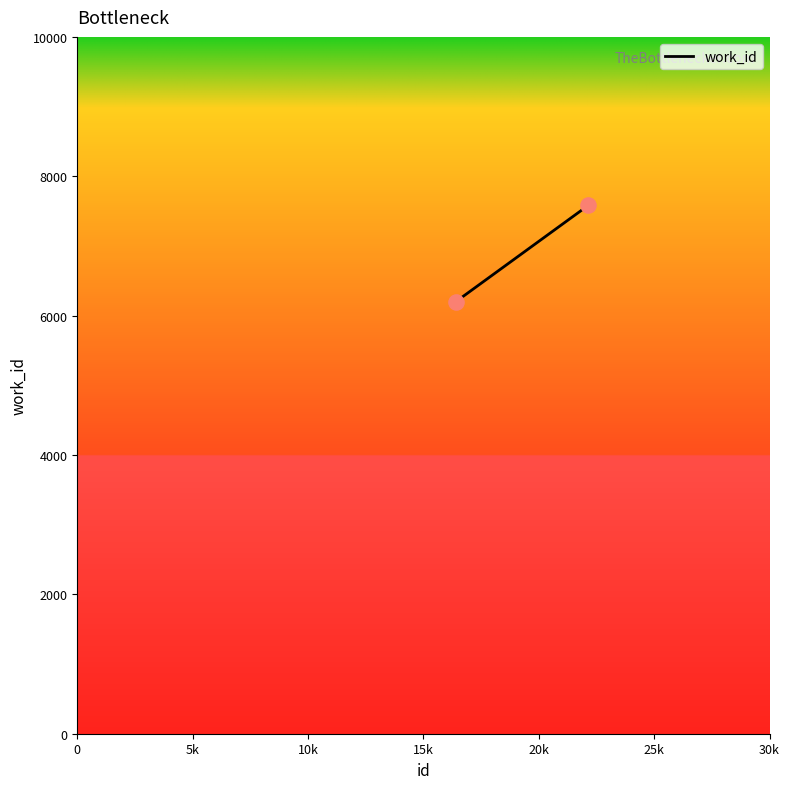

What is the range of X values (max minus min)?

5730